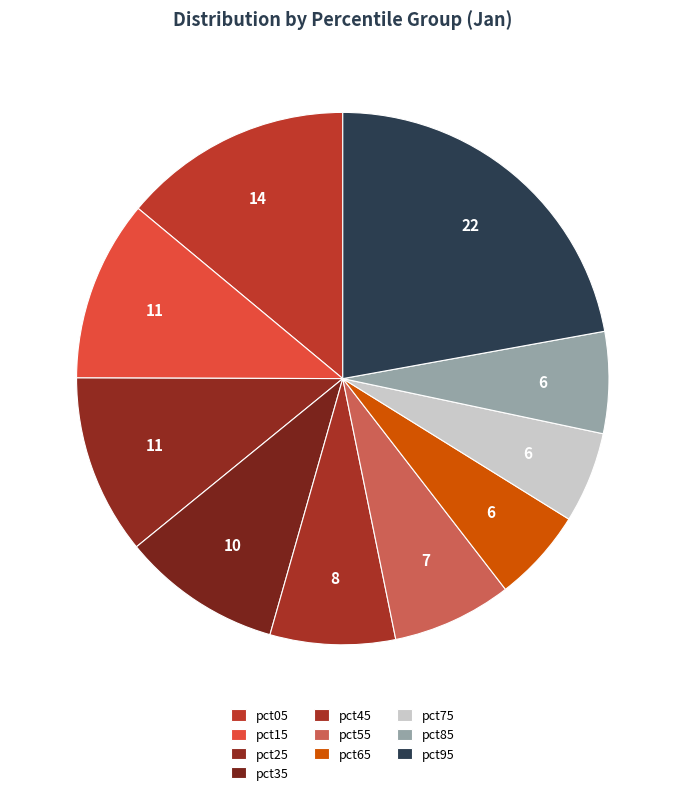

What percentage is the pct55 slice, to the nearest percent?

7%